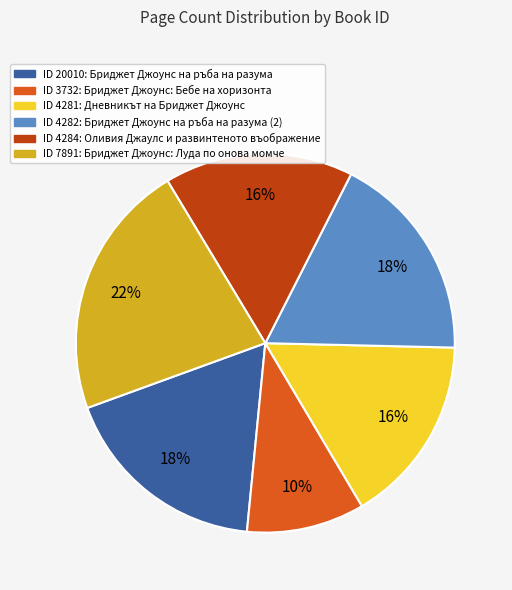

Is there any slice that represents more than half of the pie?

No